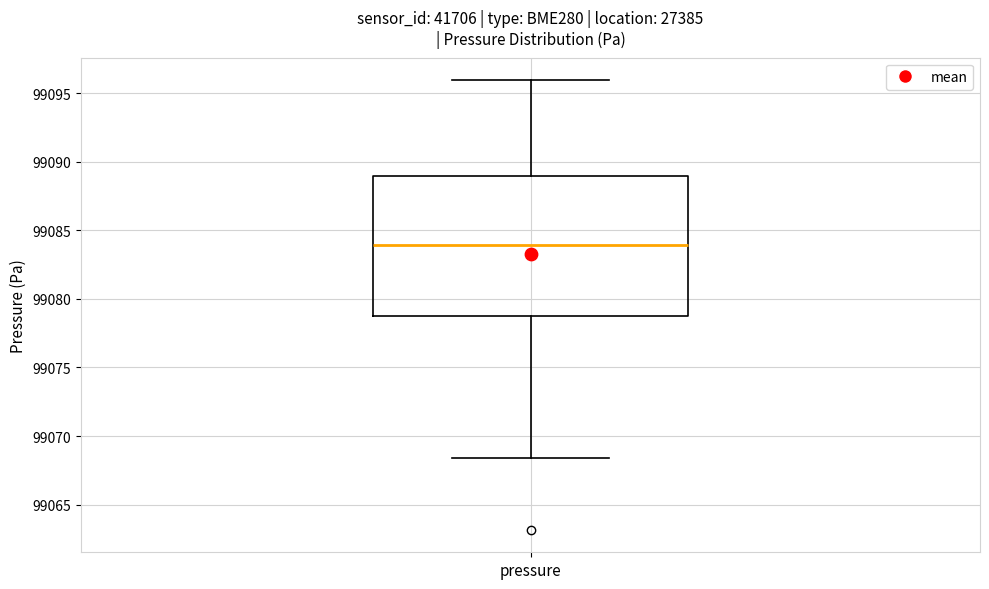

Read this box plot against the y-axis: the position of the median line, the range covered by the box, and the ends of both whiskers. The values are not printed on the chart, so give them approximately, as read against the axis.

median 99084.0, box 99079.0 to 99089.0, whiskers 99068.5 to 99096.0